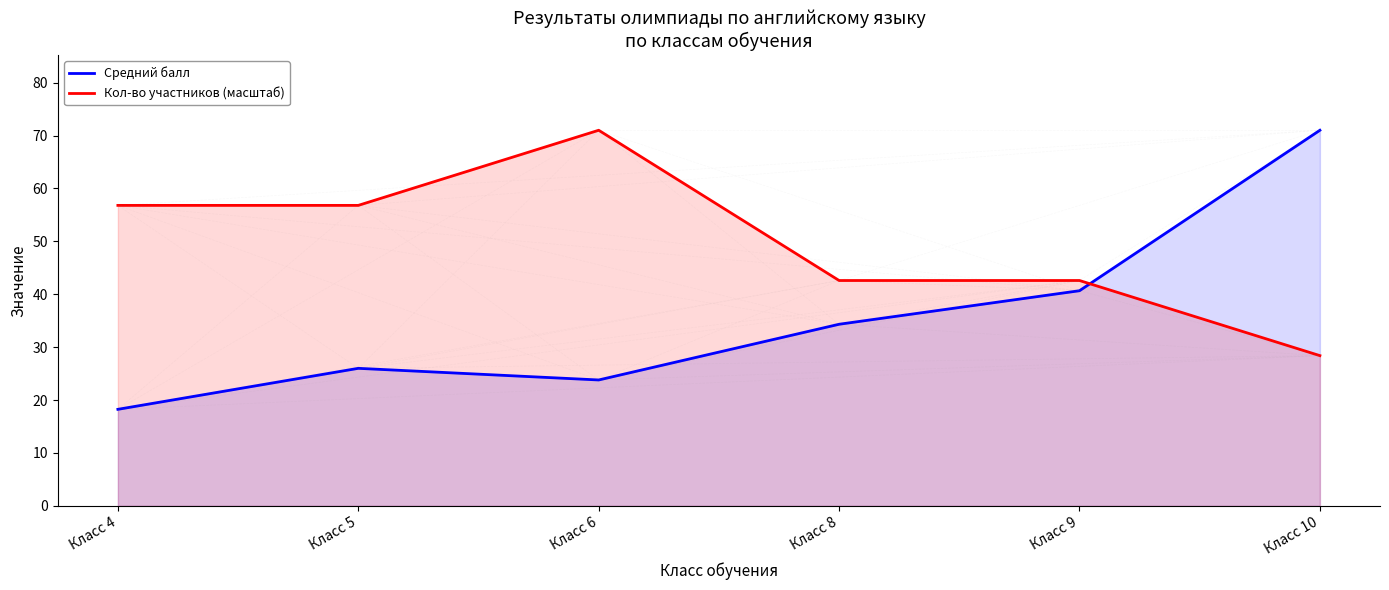

After their last crossing, which series has the higher values: Кол-во участников (масштаб) or Средний балл?

Средний балл